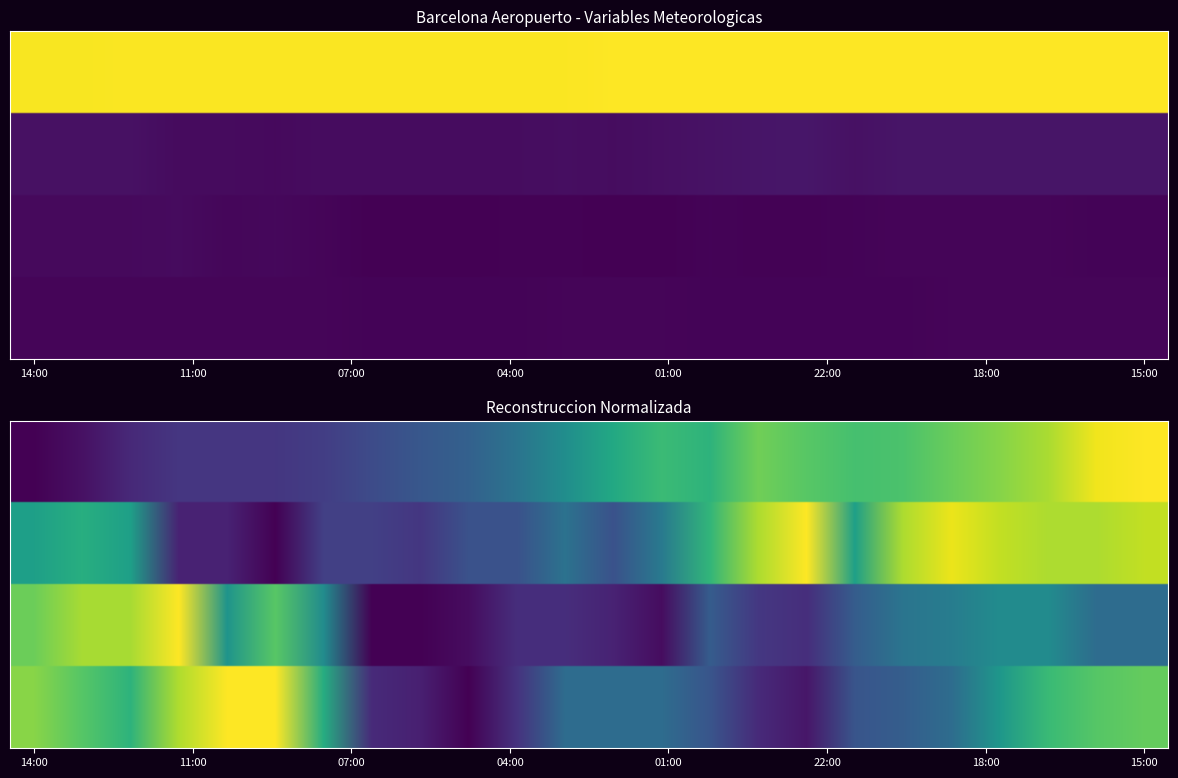

How many data points in Presion are less than 1013?

12